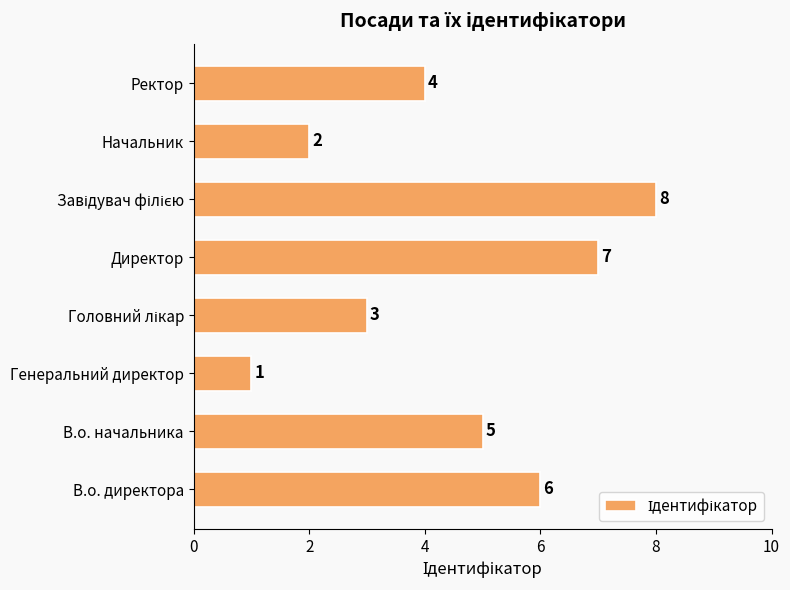

Does the chart contain any negative values?

No